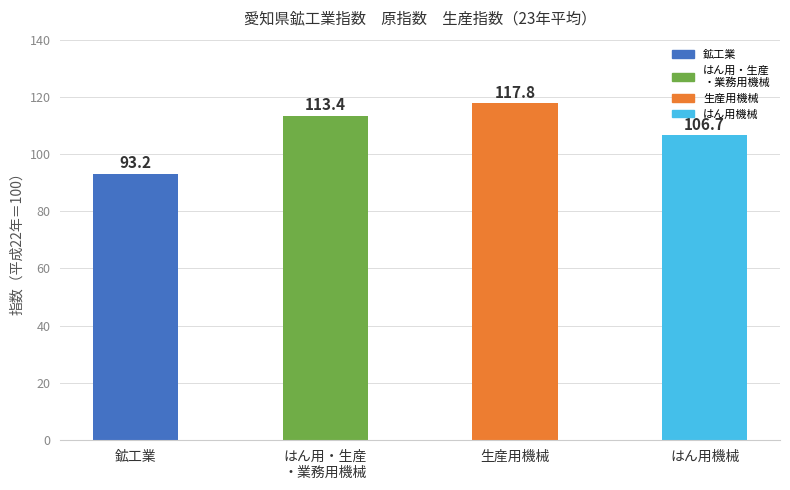

Between 生産用機械 and 鉱工業, which is larger?

生産用機械